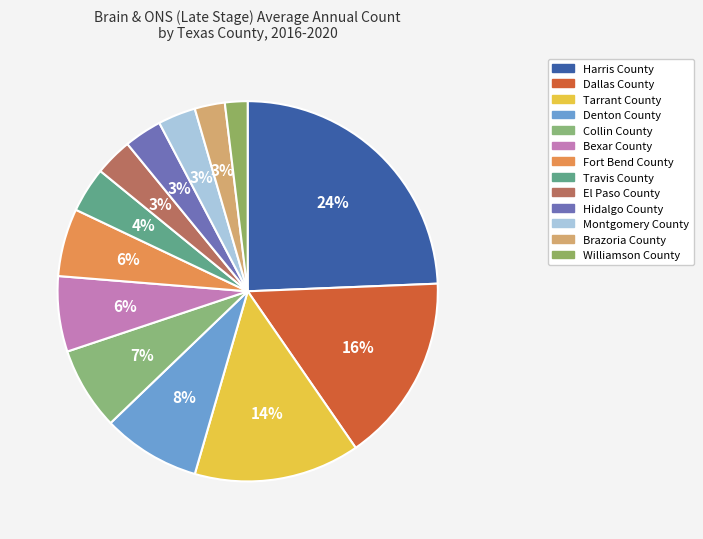

Is it true that Montgomery County is 3% of the pie?

True